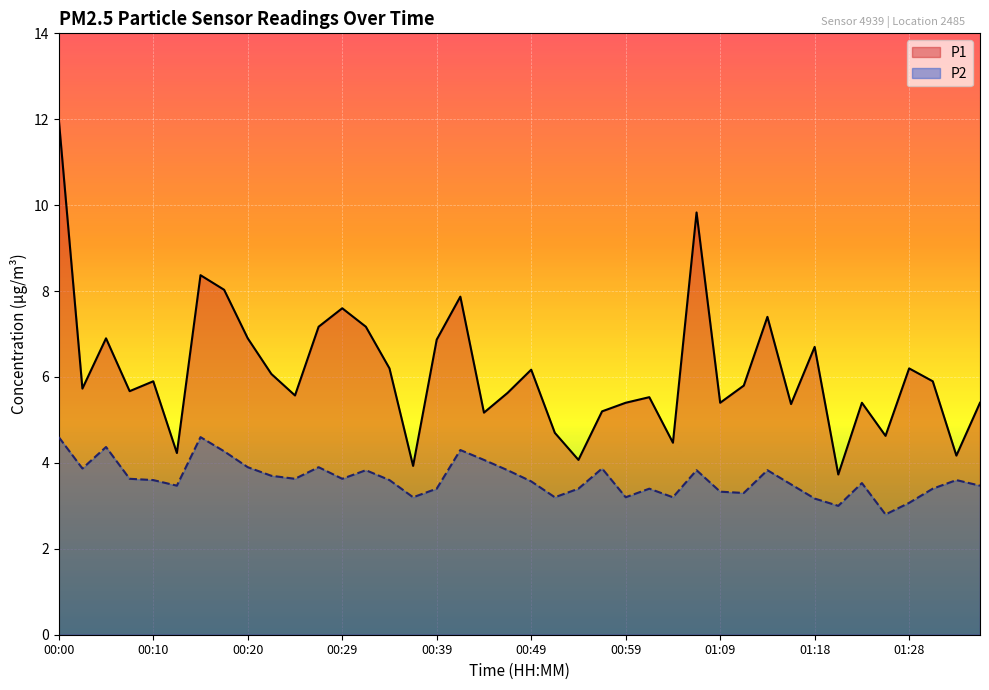

What is the difference between the second highest and second lowest values in the P2 series?

1.6